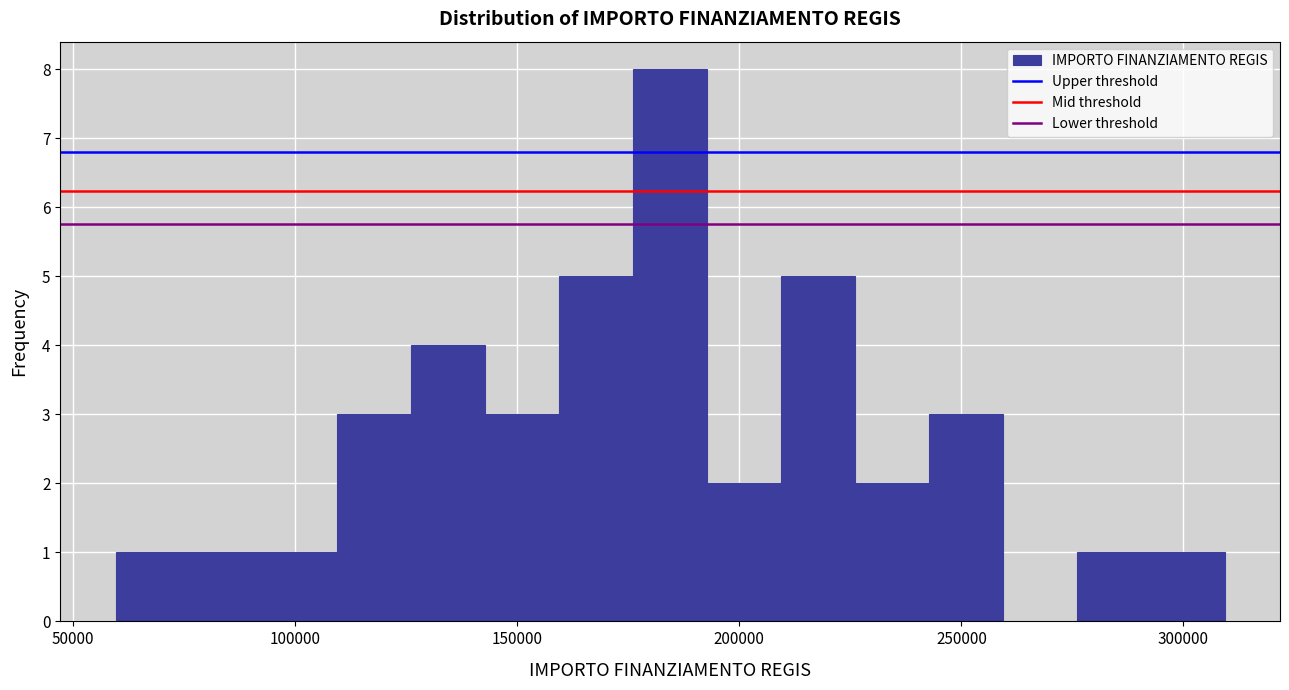

Around what value on the x-axis is the tallest bar? Give the approximate position of its centre, as read against the axis.

185000